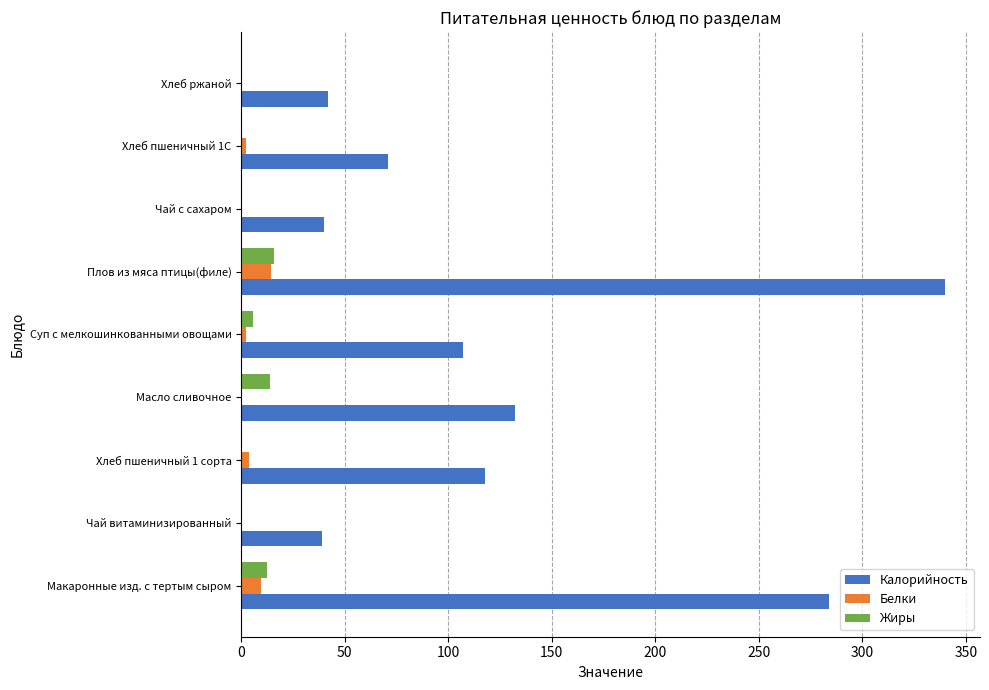

What is the maximum value shown in the chart?

339.8